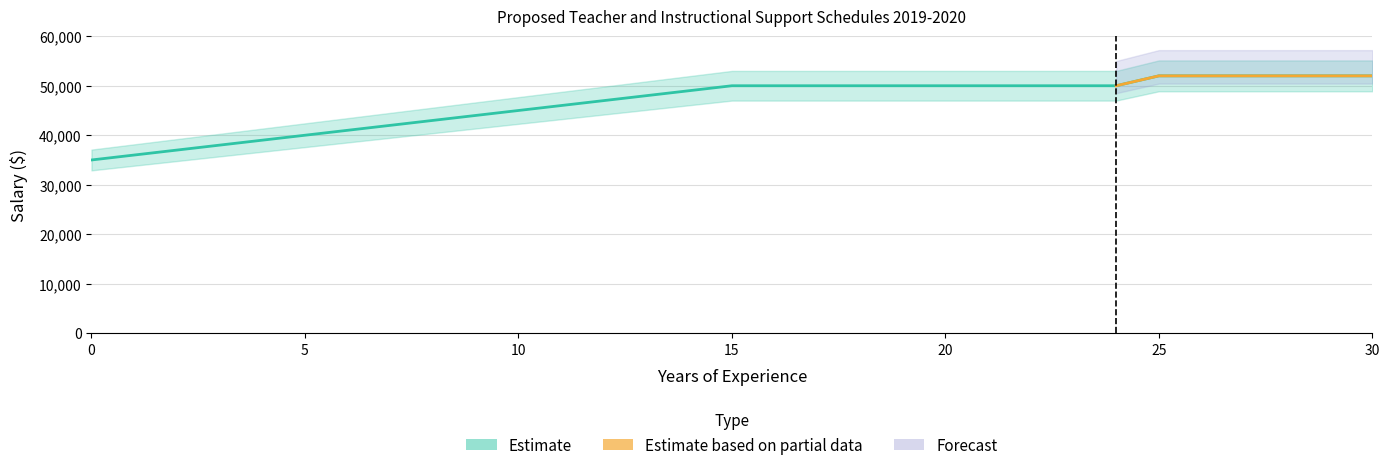

Rank the categories by value from highest to lowest.

25, 26, 27, 28, 29, 30, 15, 16, 17, 18, 19, 20, 21, 22, 23, 24, 14, 13, 12, 11, 10, 9, 8, 7, 6, 5, 4, 3, 2, 1, 0